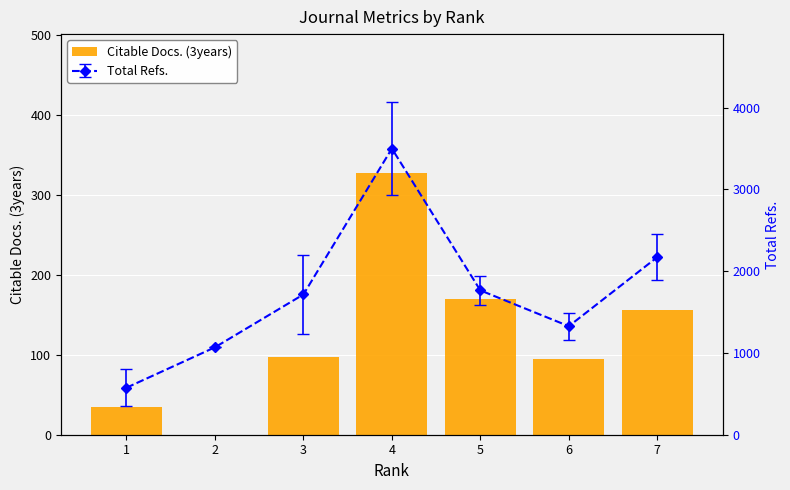

What is the sum of all values?

879